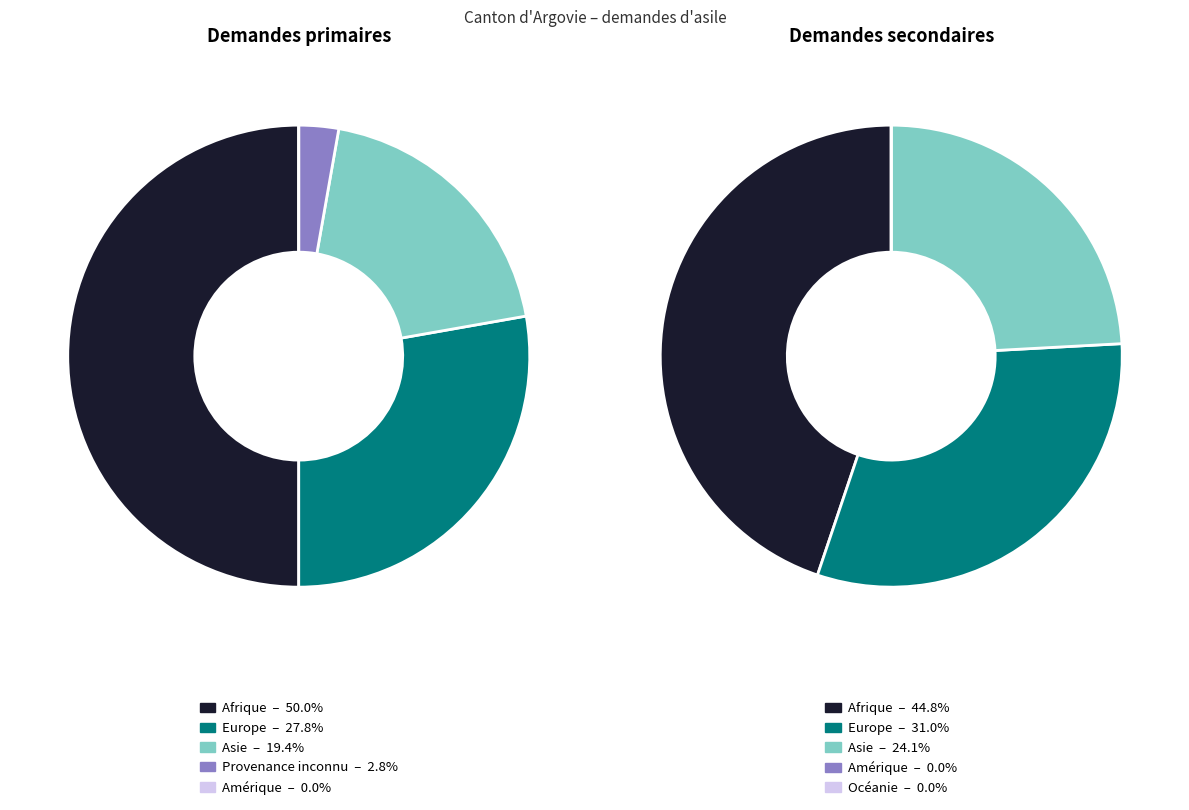

To the nearest percent, what is the average slice percentage?

33%